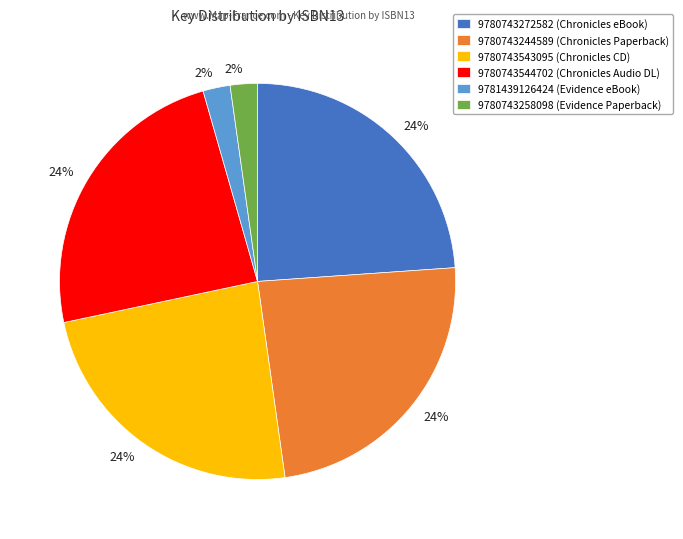

To the nearest percent, what is the difference between the largest and smallest slice percentages?

22%